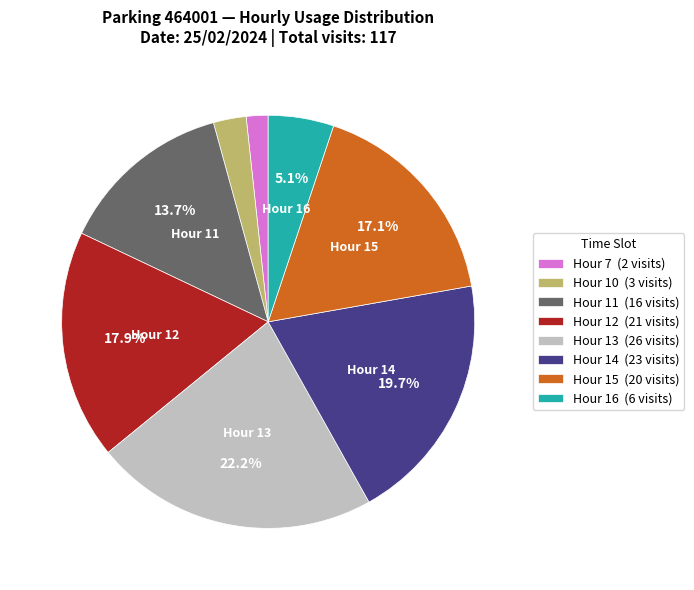

How many slices are in this pie chart?

8